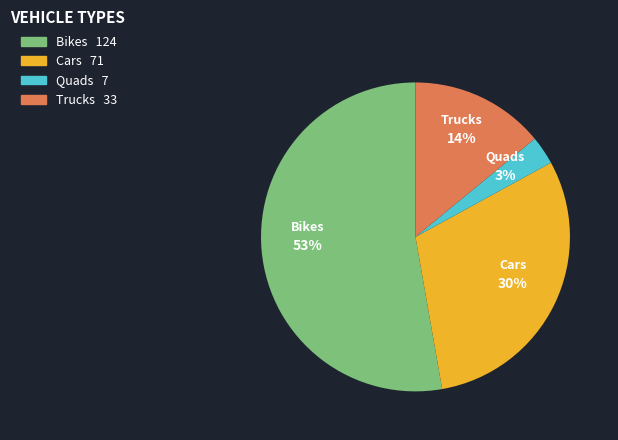

Is it true that Cars is 30% of the pie?

True